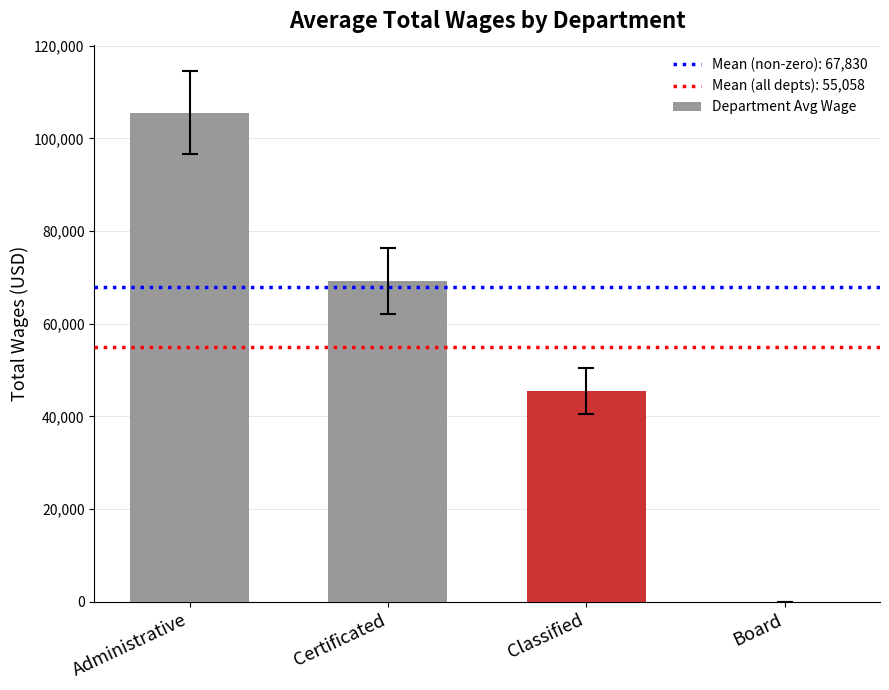

How many positive values are there?

3